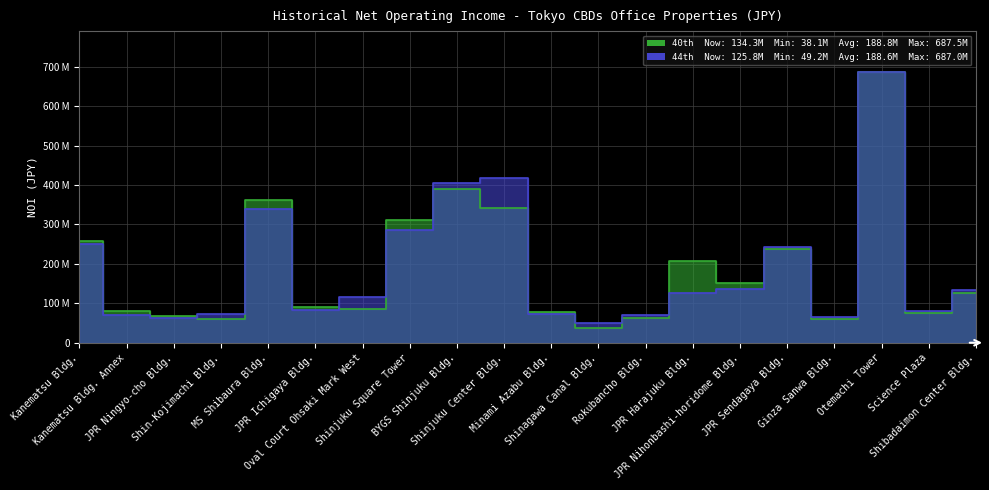

What is the difference between the second highest and minimum values in the 44th (2023-12) series?

369527903